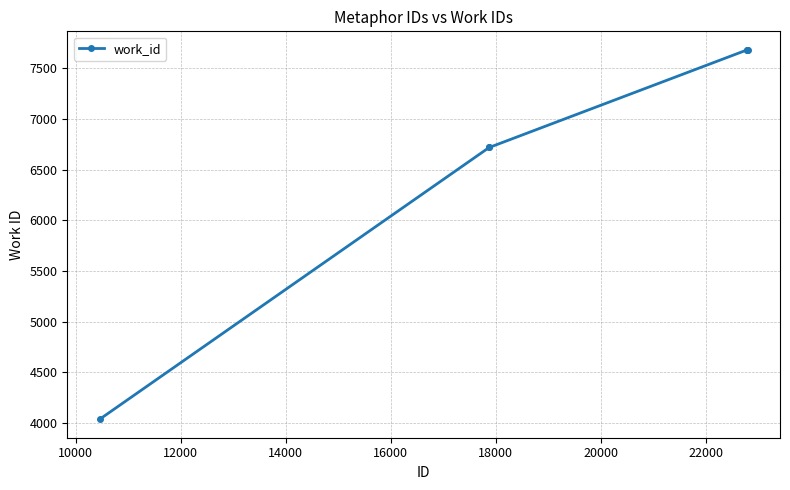

What is the maximum value shown in the chart?

7682